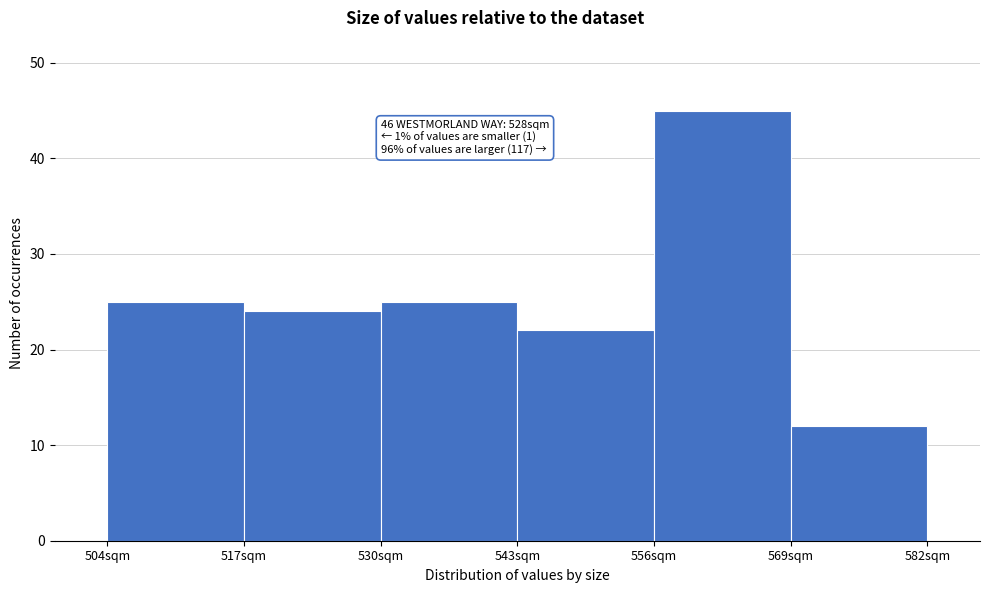

Which range on the x-axis has the tallest bar?

556 to 569